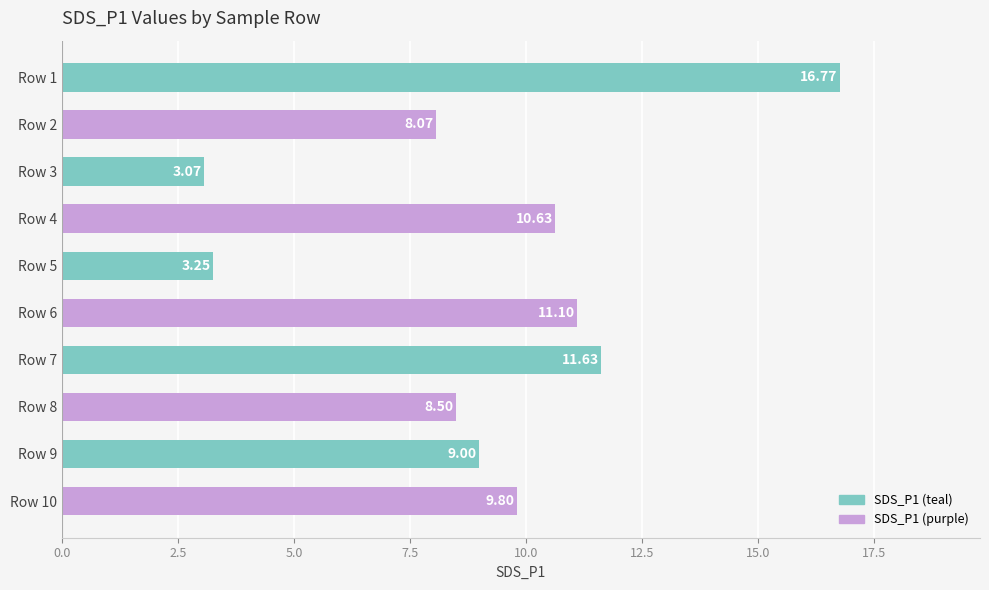

Are the bars grouped side by side (vs. stacked)?

No